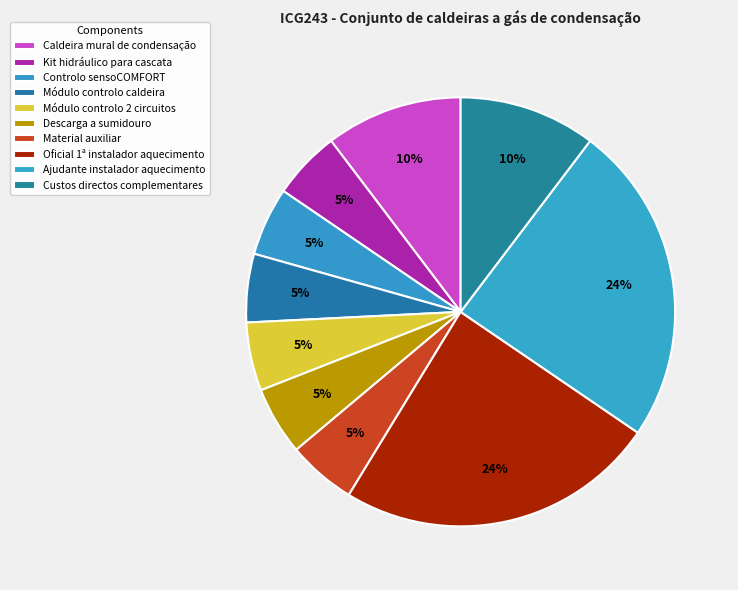

What is the total percentage of Caldeira mural de condensação and Oficial 1ª instalador aquecimento?

34.5%